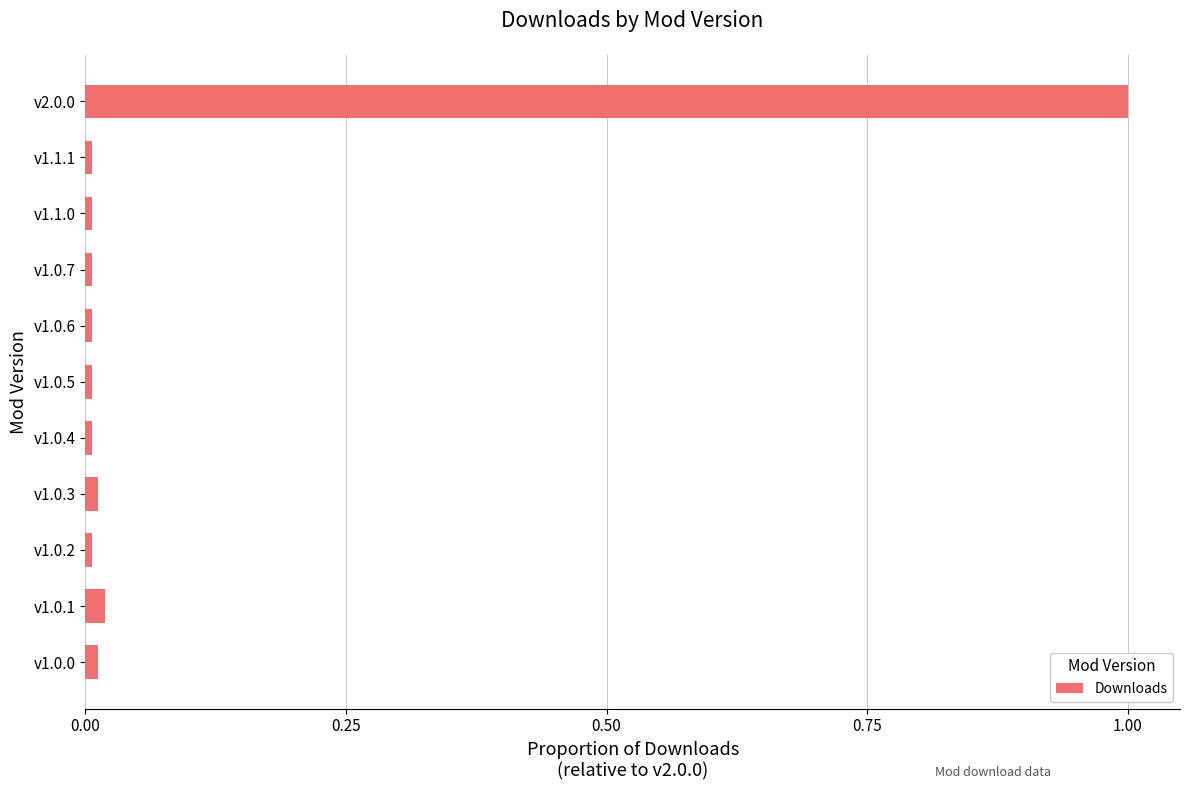

Which category has the highest value across all series?

v2.0.0